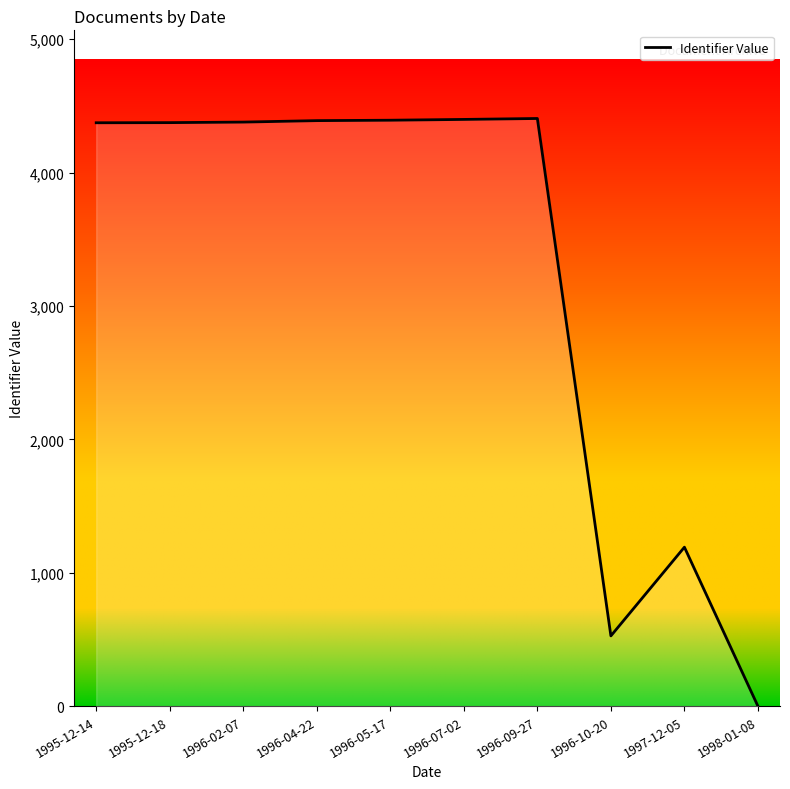

Which category has the lowest value across all series?

1998-01-08